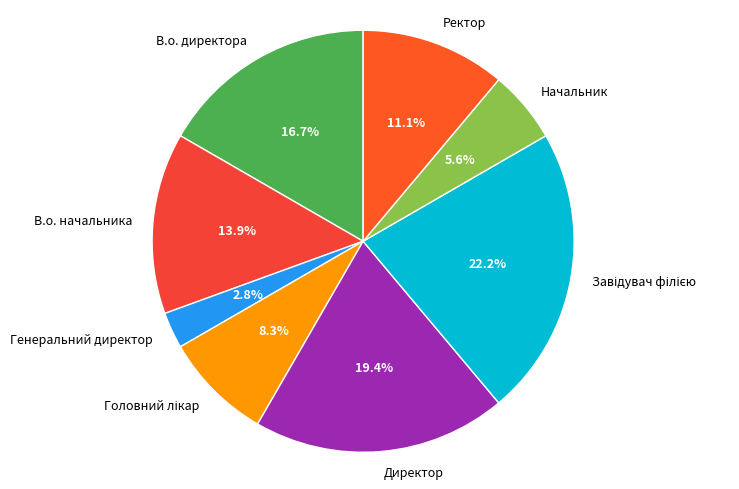

Which category has the smallest portion of the pie?

Генеральний директор